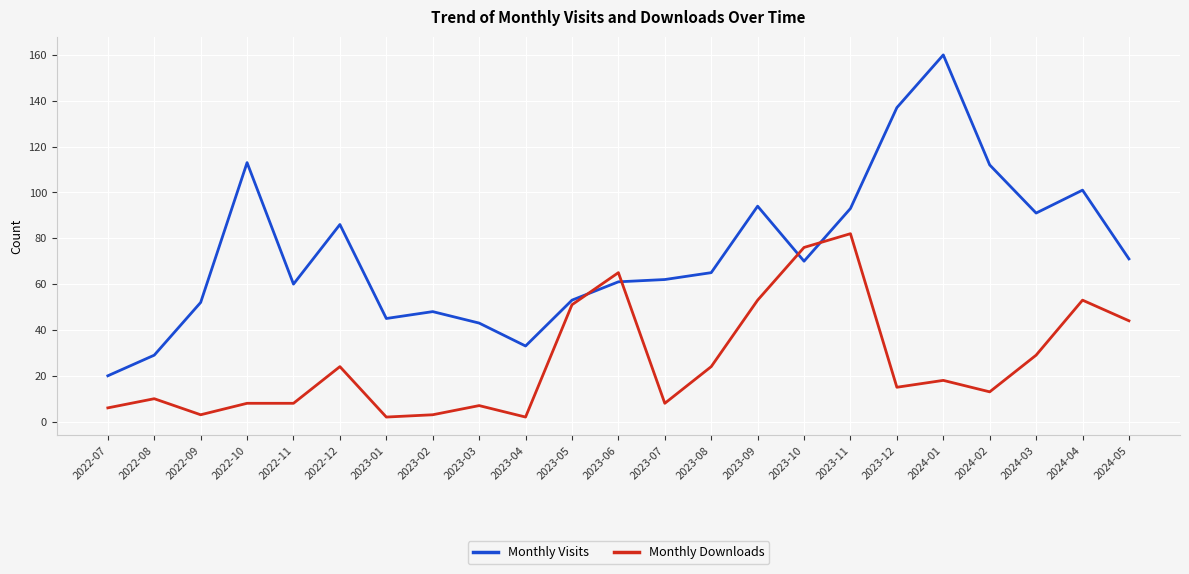

Where do Monthly Downloads and Monthly Visits first cross each other?

2023-05 and 2023-06